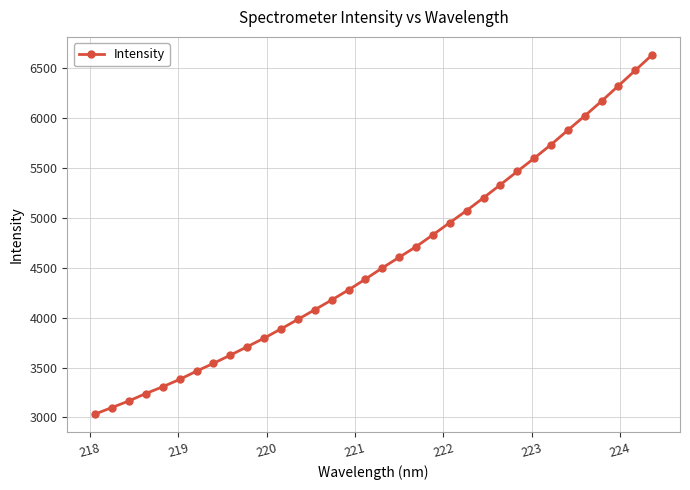

What is the maximum value shown in the chart?

6631.7